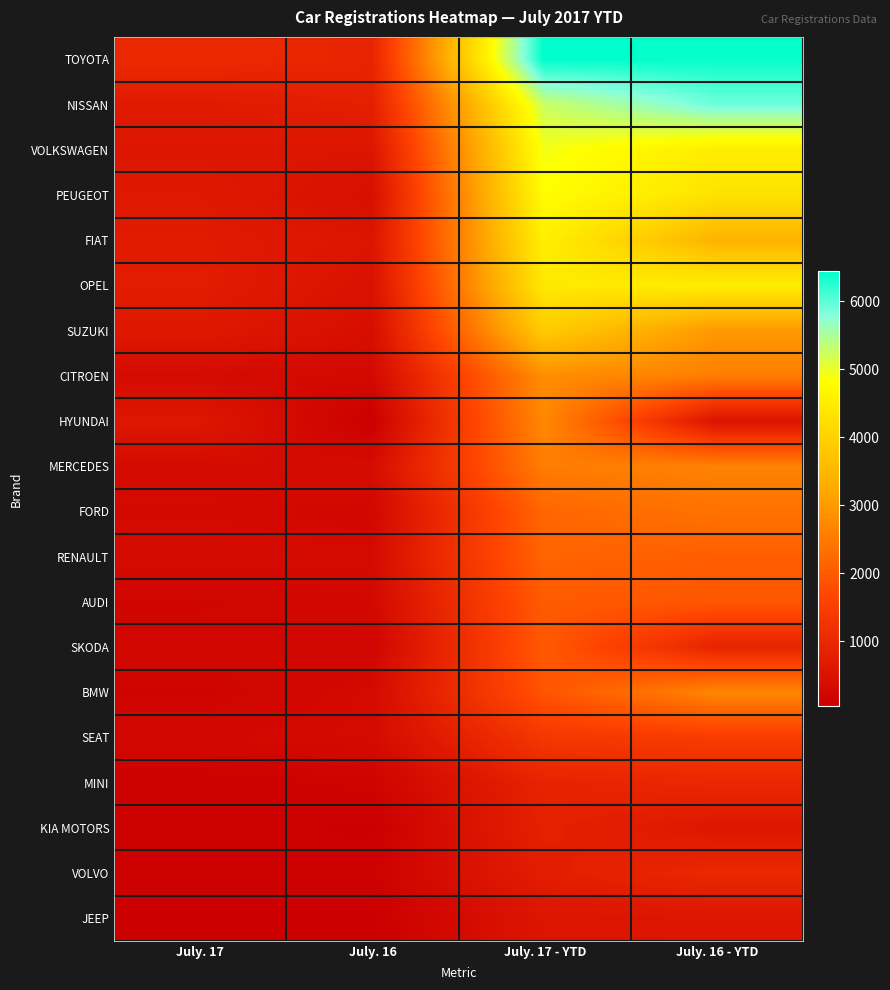

Which series has the largest range (max minus min)?

TOYOTA